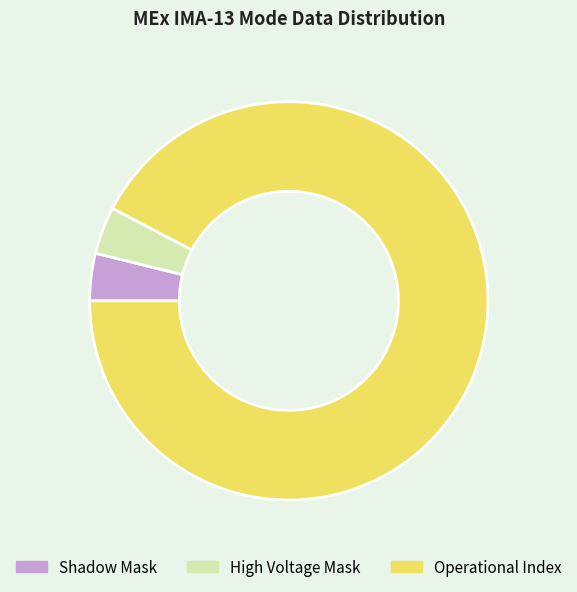

Which category has the biggest portion of the pie?

Operational Index